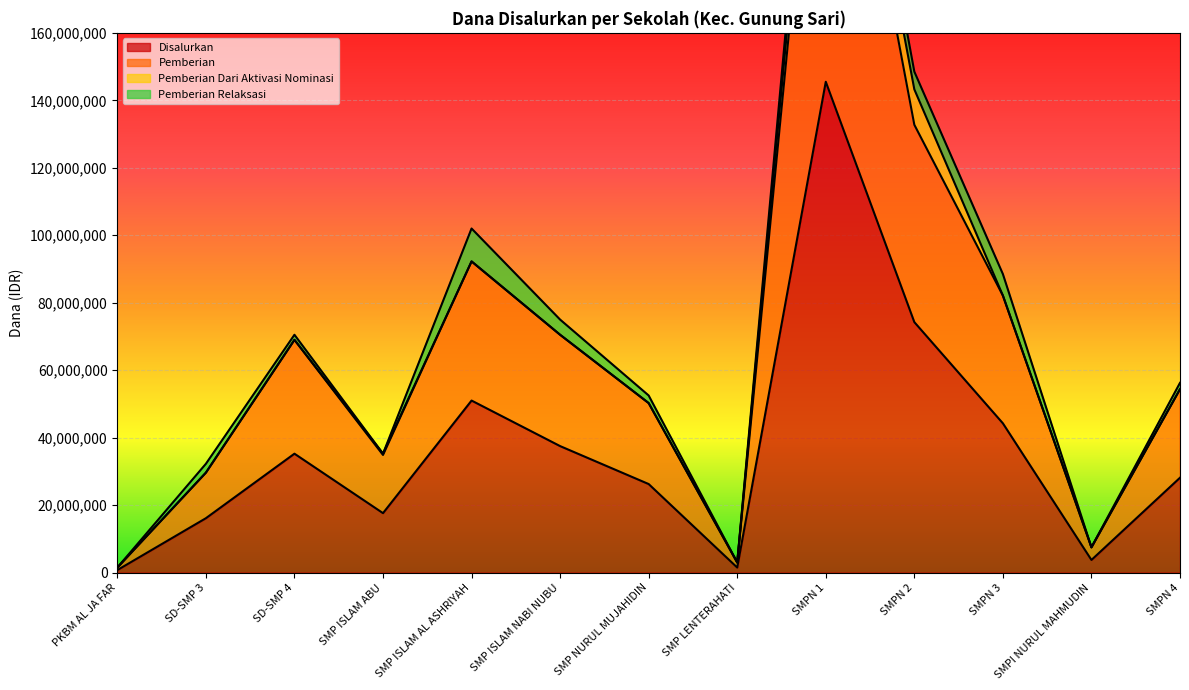

The value of Pemberian at PKBM AL JA FAR is 867059. True or false?

False